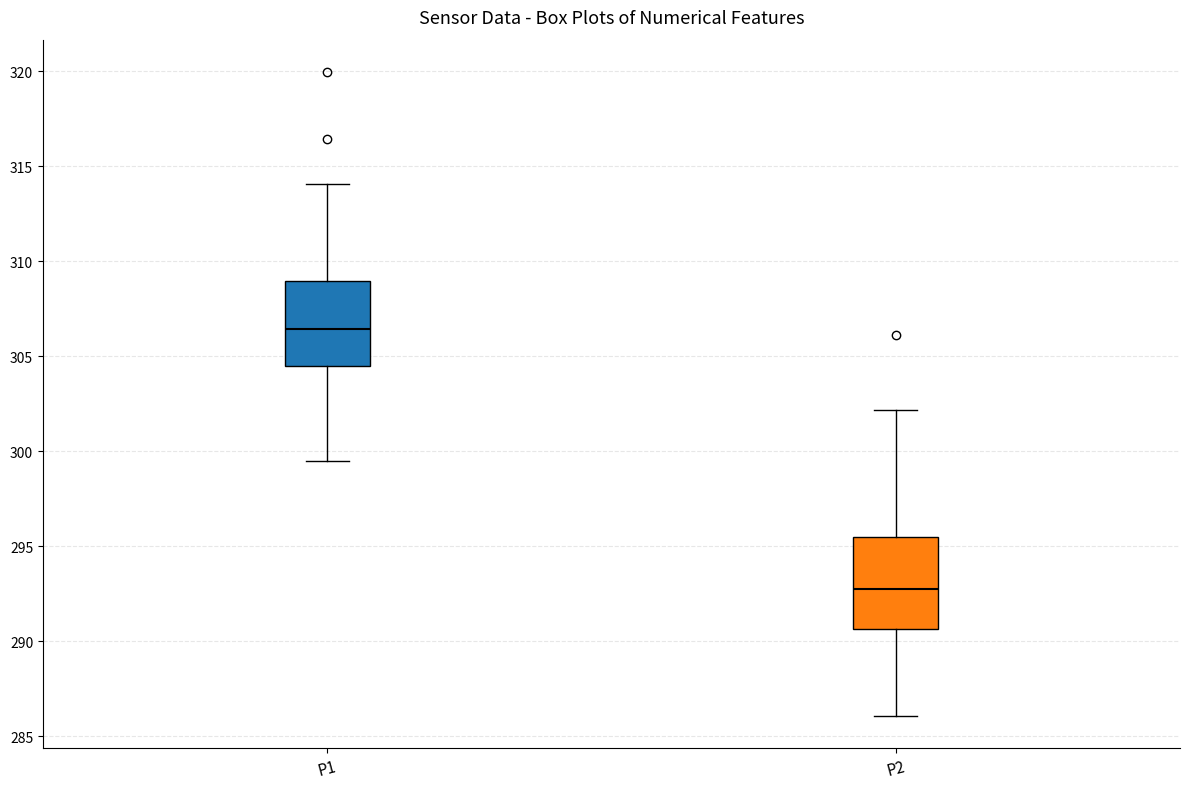

Reading left to right, transcribe this box plot: for each box, give where its median line is, the range the box spans, and where its two whiskers end, as read against the y-axis. The values are not printed on the chart, so give them approximately, as read against the axis.

P1: median 306.5, box 304.5 to 309.0, whiskers 299.5 to 314.0
P2: median 292.5, box 290.5 to 295.5, whiskers 286.0 to 302.0